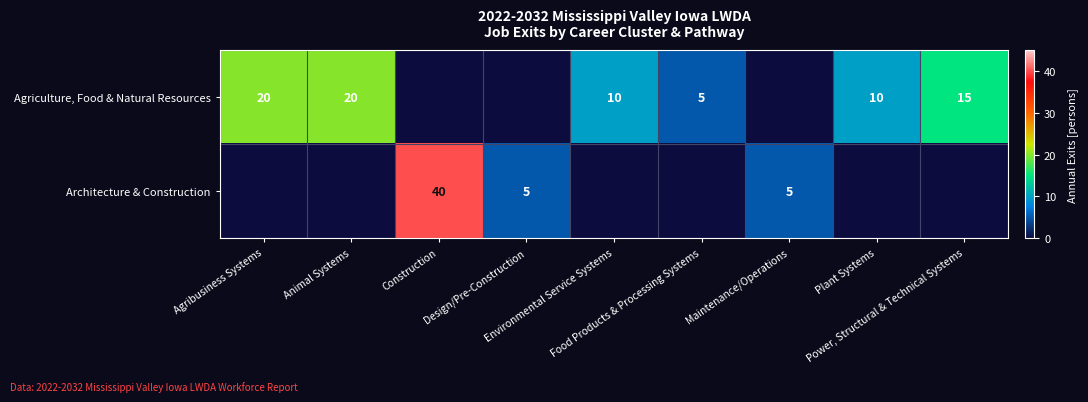

What is the sum of the Agriculture, Food & Natural Resources values at Power, Structural & Technical Systems and Environmental Service Systems?

25